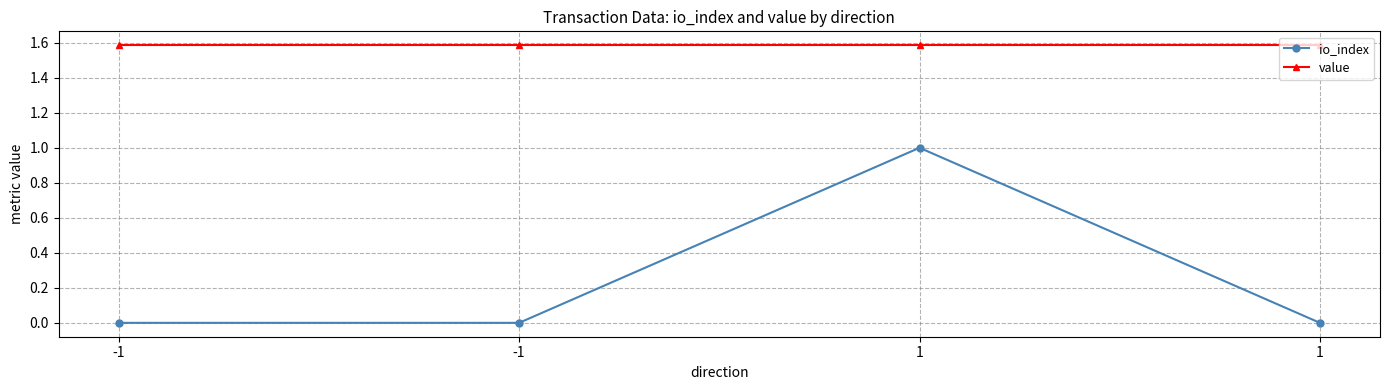

Count the number of data series in this chart.

2